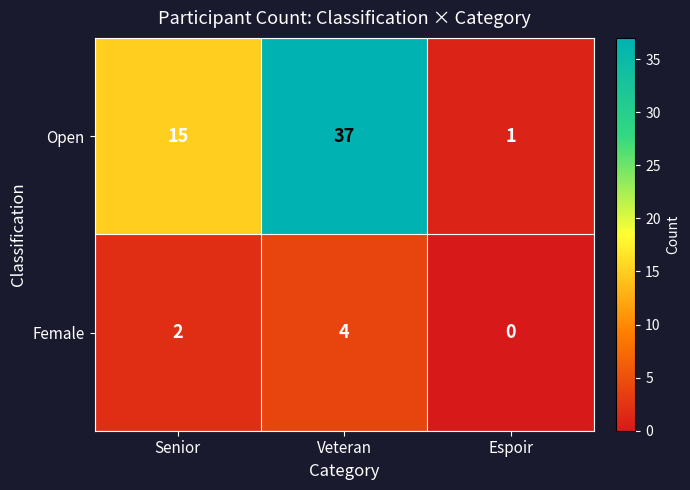

Which series has the largest total across all categories?

Open